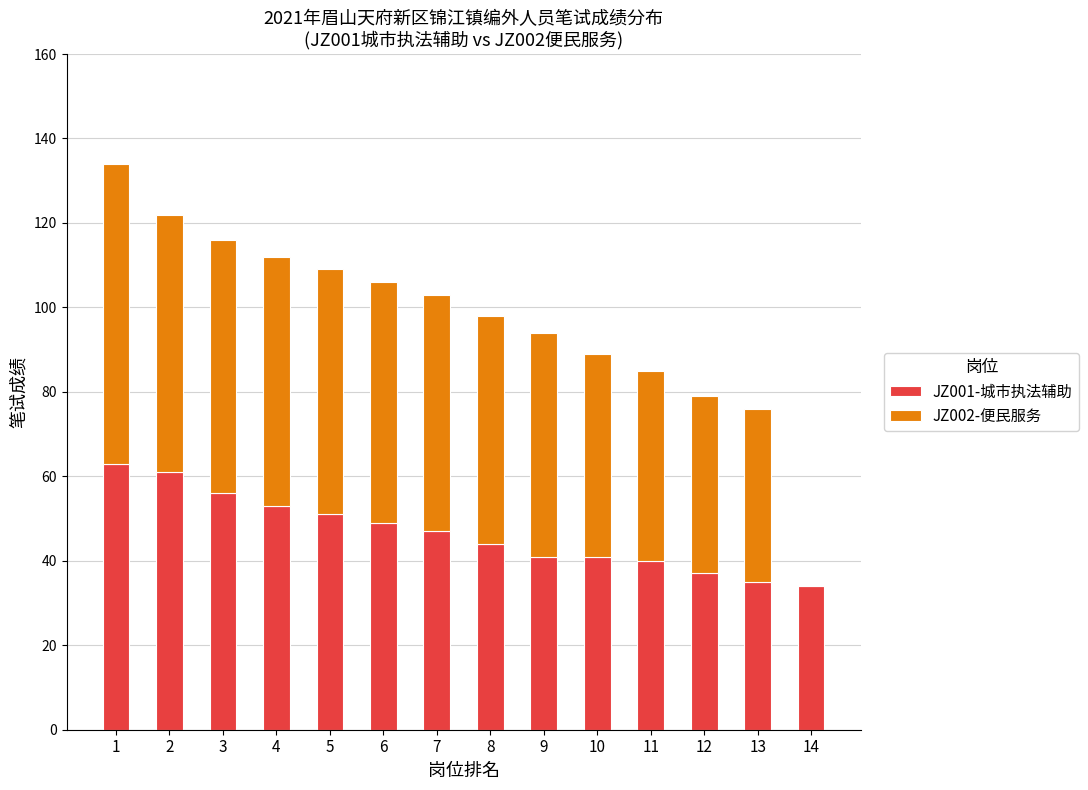

At which category is the sum across all series the highest?

1